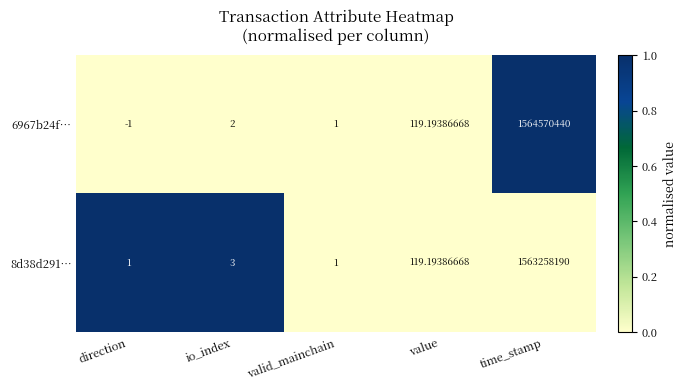

Rank the categories by 6967b24f… value from highest to lowest.

time_stamp, value, io_index, valid_mainchain, direction